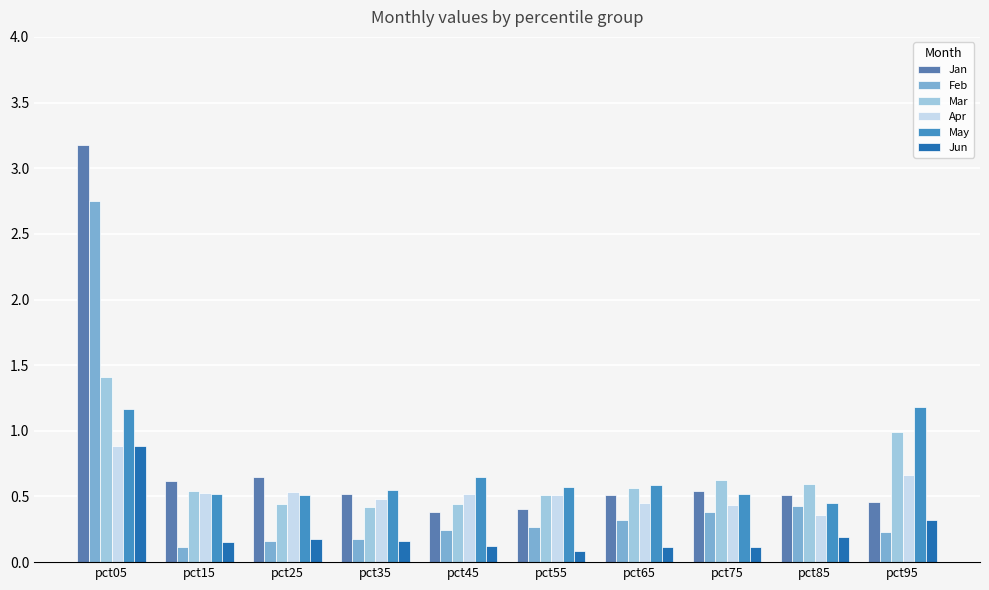

What is the value of the Mar bar at the 5th from the left?

0.4